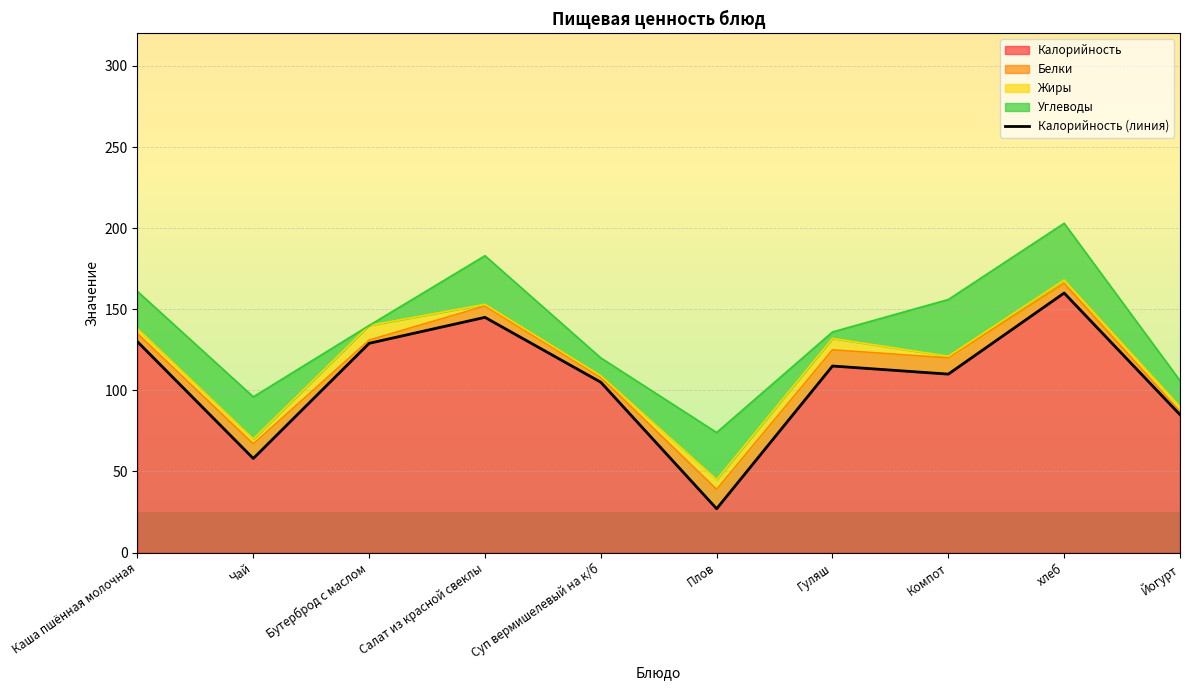

At which category does the data reach its first local peak?

Салат из красной свеклы